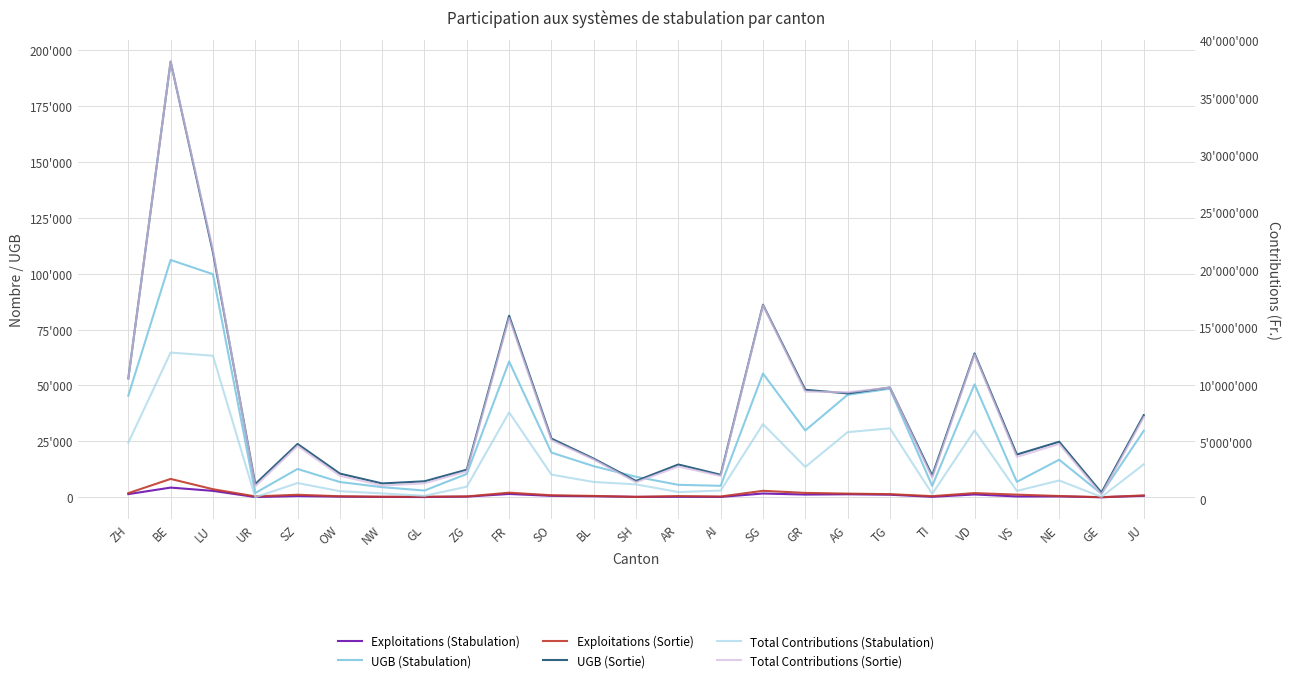

Reading left to right, extract all data points from this chart.

Exploitations (Stabulation): ZH=1441	BE=4360	LU=2900	UR=146	SZ=574	OW=317	NW=194	GL=135	ZG=324	FR=1514	SO=673	BL=482	SH=215	AR=243	AI=184	SG=1717	GR=1244	AG=1369	TG=1177	TI=241	VD=1290	VS=397	NE=412	GE=45	JU=681
UGB (Stabulation): ZH=45468	BE=106114	LU=99754	UR=1934	SZ=12692	OW=6853	NW=4547	GL=3049	ZG=10466	FR=60751	SO=20003	BL=13932	SH=9193	AR=5593	AI=5160	SG=55351	GR=29896	AG=45825	TG=48561	TI=5102	VD=50534	VS=6922	NE=16818	GE=1597	JU=29756
Exploitations (Sortie): ZH=1880	BE=8237	LU=3642	UR=422	SZ=1156	OW=483	NW=284	GL=303	ZG=405	FR=2085	SO=932	BL=635	SH=223	AR=566	AI=384	SG=2920	GR=1989	AG=1656	TG=1431	TI=542	VD=1901	VS=1211	NE=595	GE=81	JU=858
UGB (Sortie): ZH=53153	BE=194799	LU=109549	UR=5931	SZ=23869	OW=10613	NW=6217	GL=7181	ZG=12370	FR=81162	SO=26266	BL=17307	SH=7330	AR=14678	AI=10089	SG=86106	GR=48077	AG=46457	TG=49095	TI=9718	VD=64336	VS=19138	NE=24847	GE=2132	JU=36724
Total Contributions (Stabulation): ZH=4940134	BE=12786619	LU=12511254	UR=180302	SZ=1418815	OW=707413	NW=514598	GL=304441	ZG=1100172	FR=7576066	SO=2152842	BL=1509443	SH=1301527	AR=631961	AI=762962	SG=6550391	GR=2819048	AG=5851633	TG=6183368	TI=475467	VD=6003908	VS=732795	NE=1640912	GE=209173	JU=3050573
Total Contributions (Sortie): ZH=10519743	BE=38141947	LU=21746551	UR=1136749	SZ=4650952	OW=2054837	NW=1199036	GL=1393119	ZG=2434148	FR=15782502	SO=5155003	BL=3468866	SH=1488185	AR=2856864	AI=2037569	SG=16910338	GR=9383624	AG=9331436	TG=9731527	TI=1873618	VD=12607828	VS=3695206	NE=4825273	GE=425077	JU=7163901